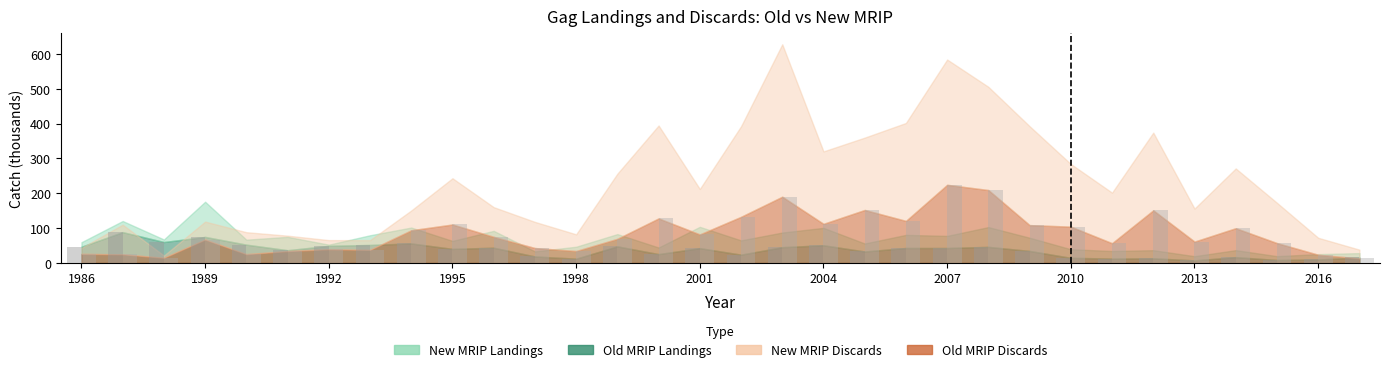

Is it true that Old MRIP Discards equals 81.6 at 2007?

False